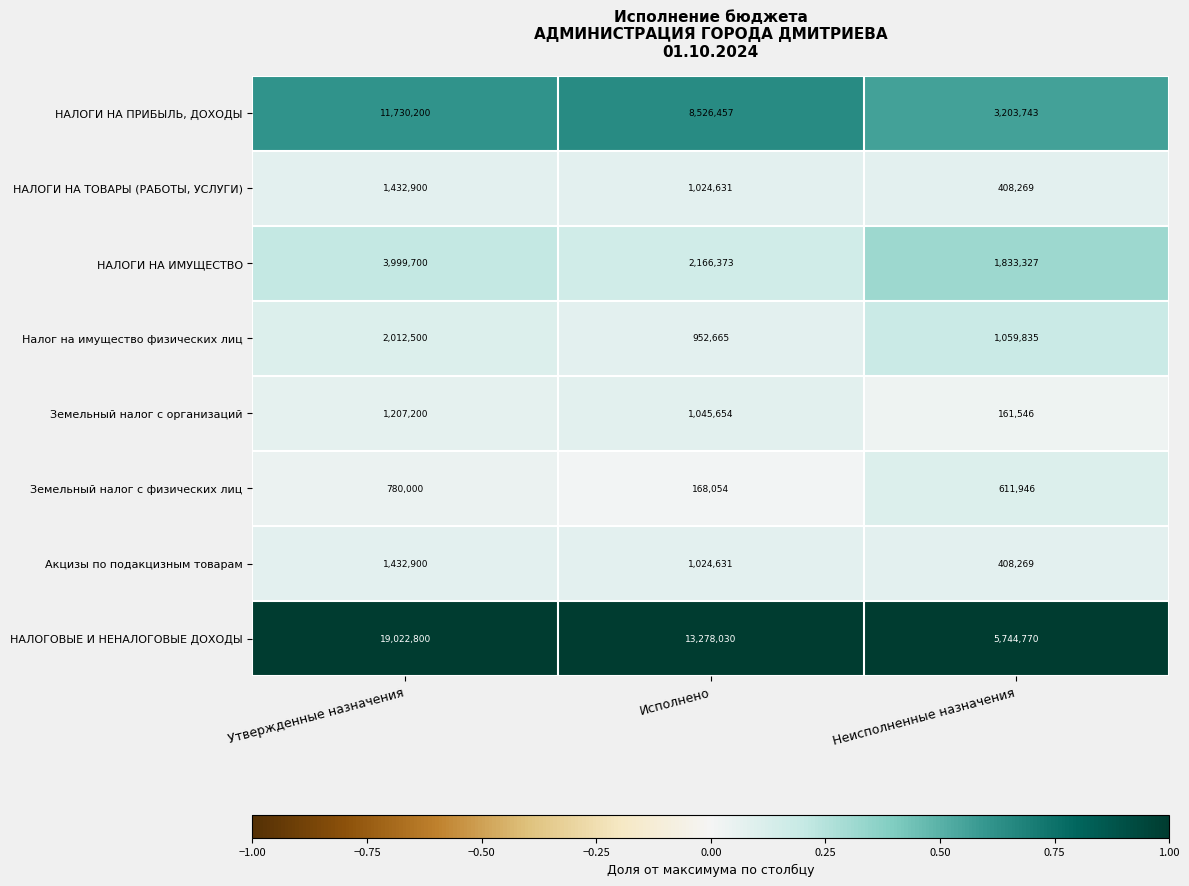

Is it true that Земельный налог с организаций equals 161546 at Неисполненные назначения?

True